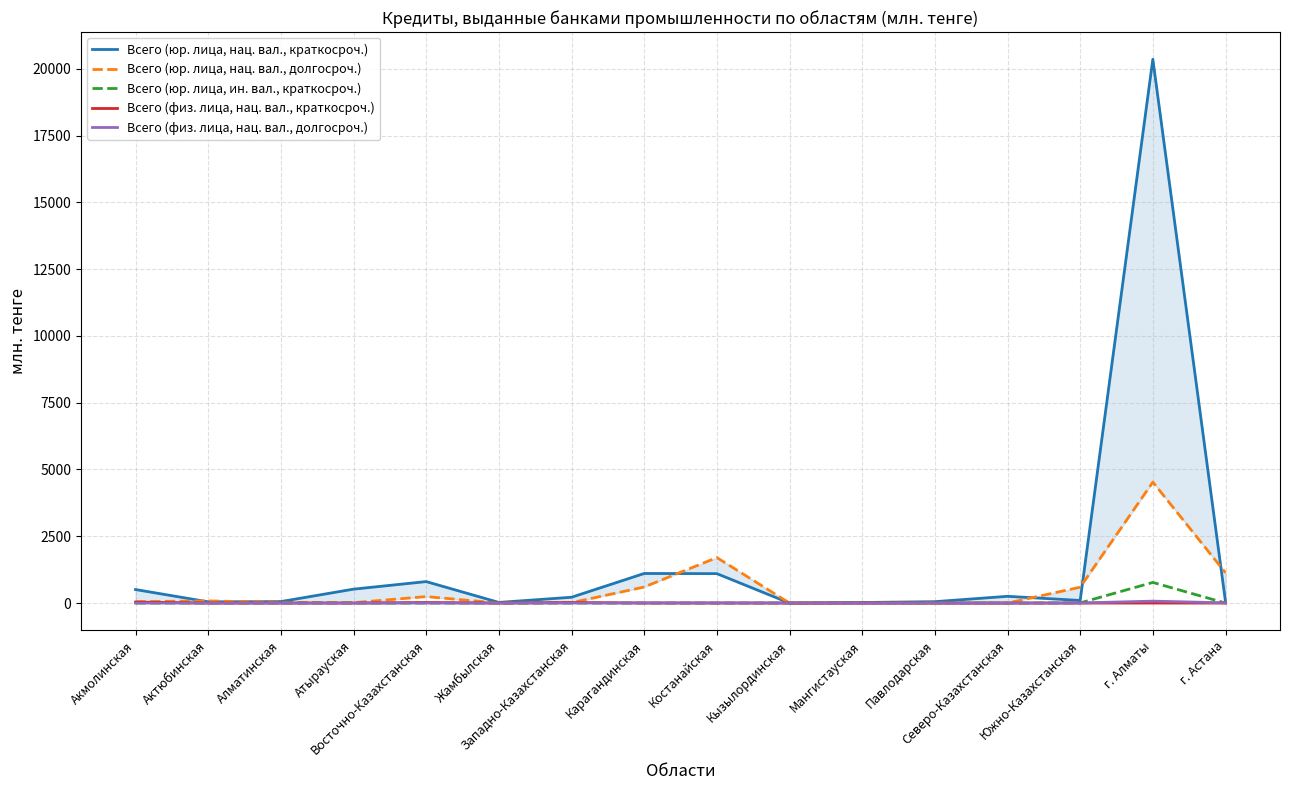

What position from the left is Западно-Казахстанская?

7